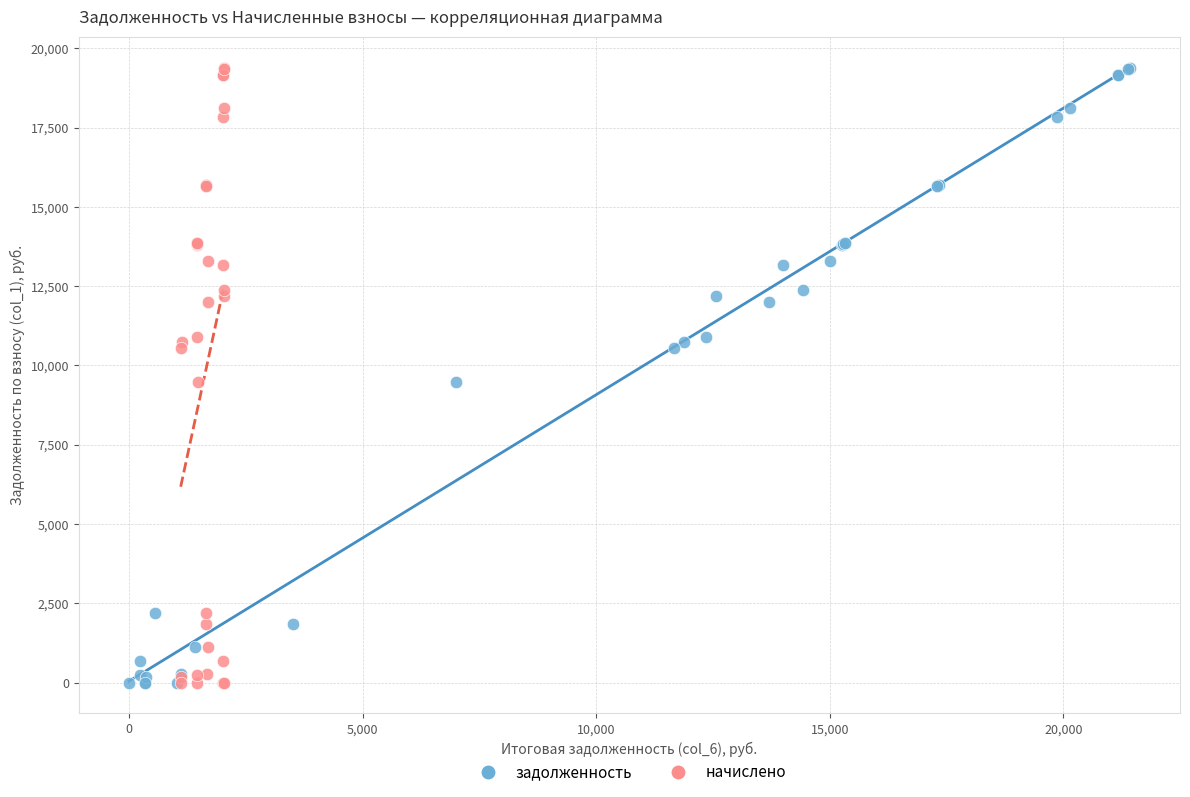

What are all the series names shown in the legend?

задолженность, начислено